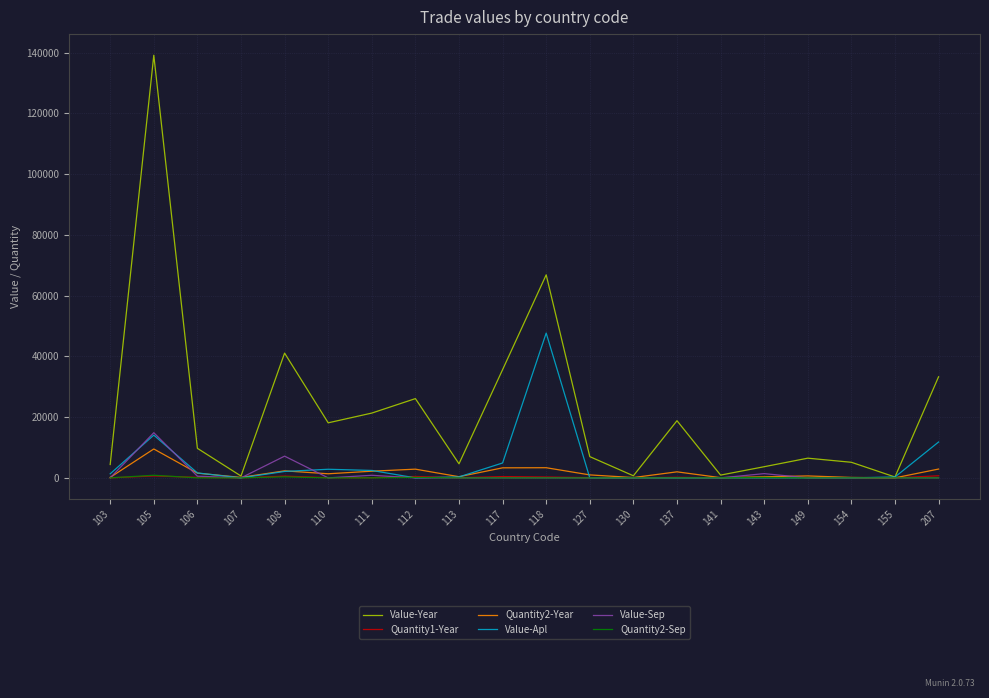

Which series has the largest total across all categories?

Value-Year